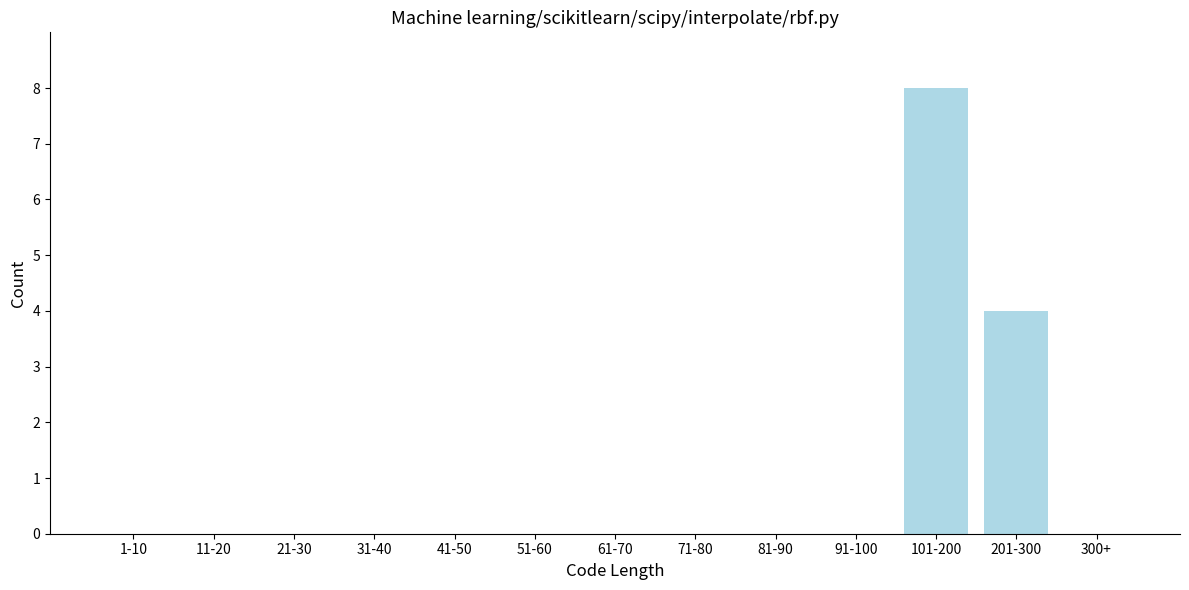

Reading left to right, what are all the values shown in this chart?

1-10=0	11-20=0	21-30=0	31-40=0	41-50=0	51-60=0	61-70=0	71-80=0	81-90=0	91-100=0	101-200=8	201-300=4	300+=0